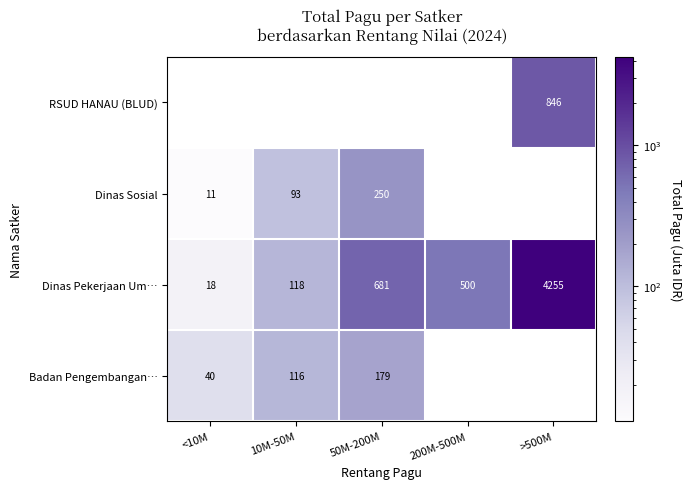

What is the highest value of the Dinas Pekerjaan Um… series?

4255